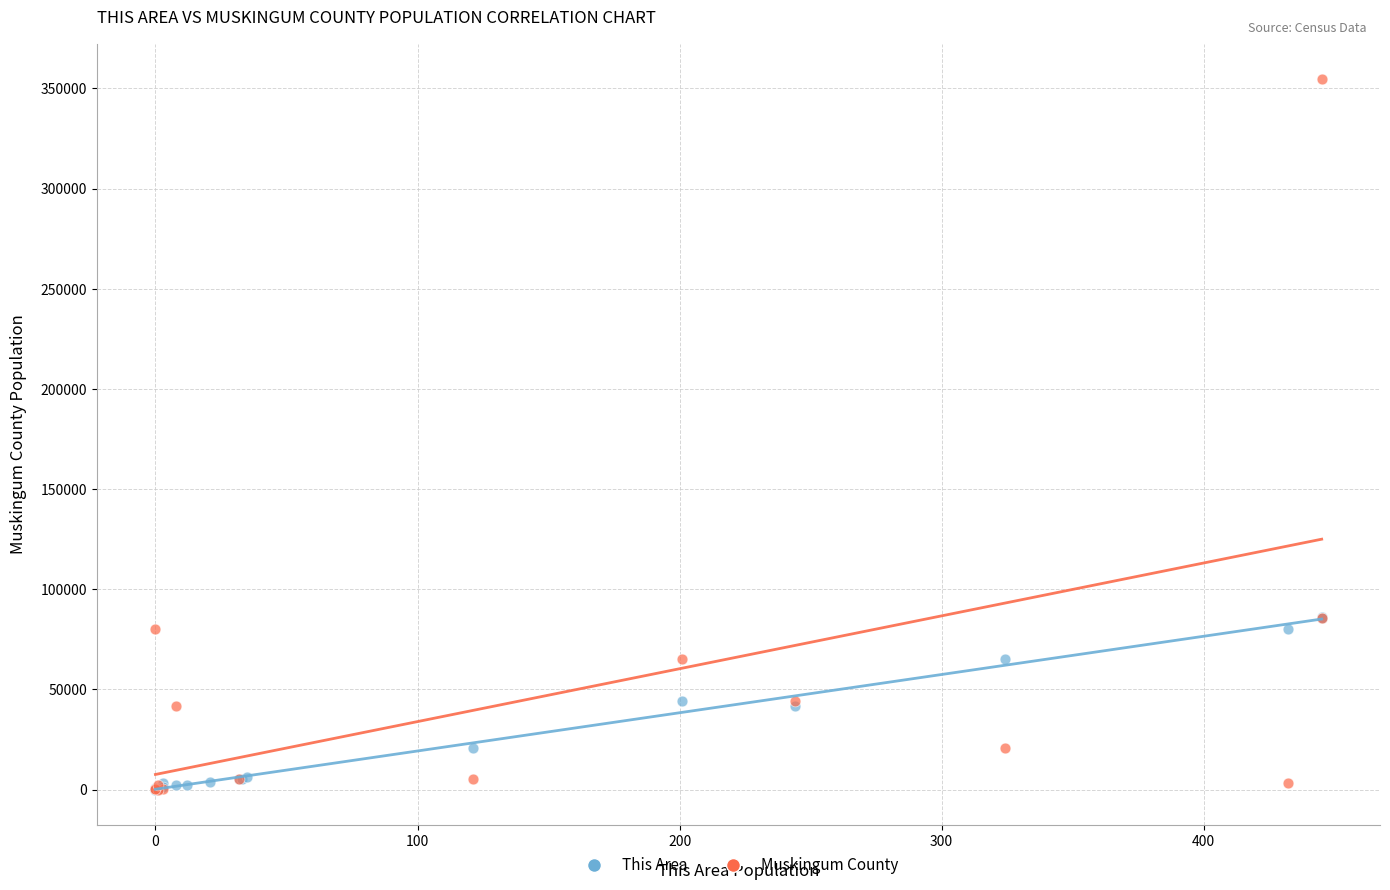

Which series reaches the maximum Y coordinate?

Muskingum County